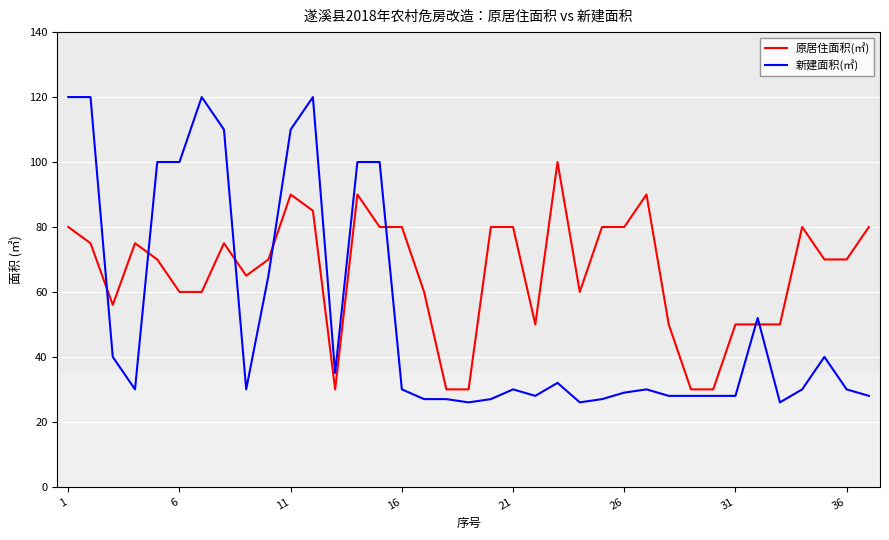

What is the difference between the maximum and minimum values in the 新建面积(㎡) series?

94